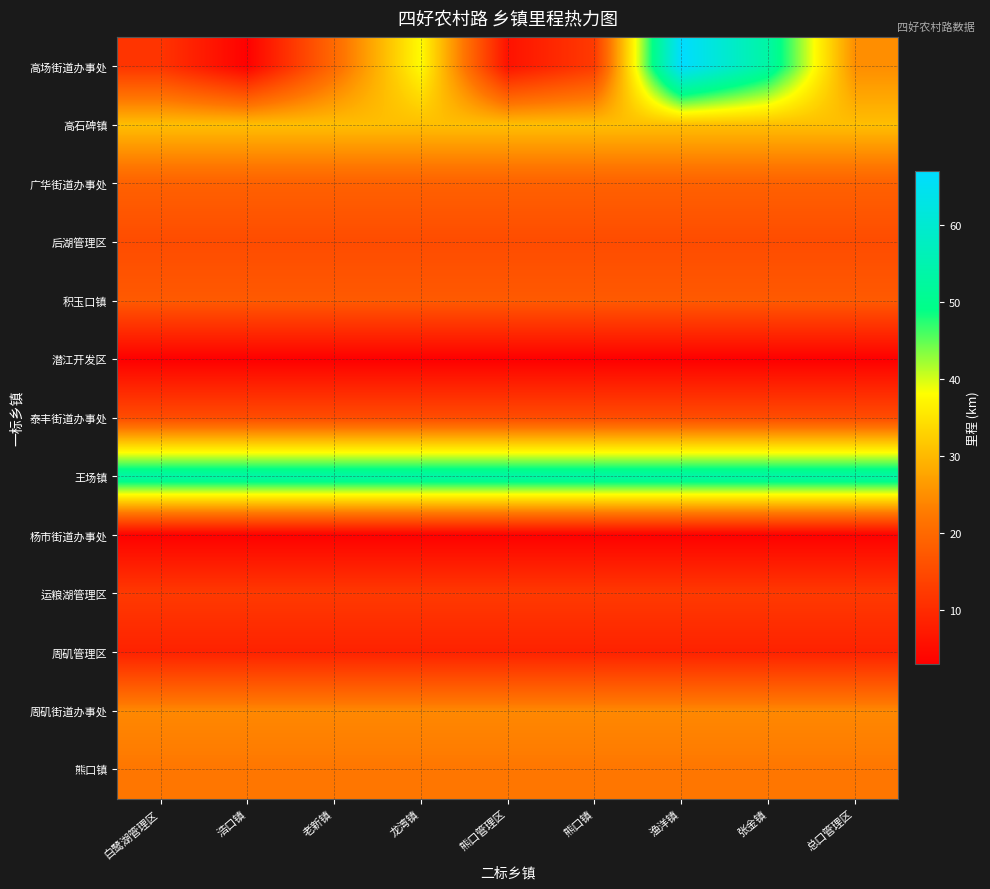

Reading left to right, what are all the values shown in this chart?

高场街道办事处: 白鹭湖管理区=11.5	浩口镇=3.1	老新镇=20.0	龙湾镇=37.8	熊口管理区=5.9	熊口镇=12.5	渔洋镇=67.0	张金镇=53.1	总口管理区=24.9
高石碑镇: 白鹭湖管理区=30.6	浩口镇=30.6	老新镇=30.6	龙湾镇=30.6	熊口管理区=30.6	熊口镇=30.6	渔洋镇=30.6	张金镇=30.6	总口管理区=30.6
广华街道办事处: 白鹭湖管理区=18.7	浩口镇=18.7	老新镇=18.7	龙湾镇=18.7	熊口管理区=18.7	熊口镇=18.7	渔洋镇=18.7	张金镇=18.7	总口管理区=18.7
后湖管理区: 白鹭湖管理区=15.2	浩口镇=15.2	老新镇=15.2	龙湾镇=15.2	熊口管理区=15.2	熊口镇=15.2	渔洋镇=15.2	张金镇=15.2	总口管理区=15.2
积玉口镇: 白鹭湖管理区=17.5	浩口镇=17.5	老新镇=17.5	龙湾镇=17.5	熊口管理区=17.5	熊口镇=17.5	渔洋镇=17.5	张金镇=17.5	总口管理区=17.5
潜江开发区: 白鹭湖管理区=2.9	浩口镇=2.9	老新镇=2.9	龙湾镇=2.9	熊口管理区=2.9	熊口镇=2.9	渔洋镇=2.9	张金镇=2.9	总口管理区=2.9
泰丰街道办事处: 白鹭湖管理区=15.4	浩口镇=15.4	老新镇=15.4	龙湾镇=15.4	熊口管理区=15.4	熊口镇=15.4	渔洋镇=15.4	张金镇=15.4	总口管理区=15.4
王场镇: 白鹭湖管理区=53.7	浩口镇=53.7	老新镇=53.7	龙湾镇=53.7	熊口管理区=53.7	熊口镇=53.7	渔洋镇=53.7	张金镇=53.7	总口管理区=53.7
杨市街道办事处: 白鹭湖管理区=3.2	浩口镇=3.2	老新镇=3.2	龙湾镇=3.2	熊口管理区=3.2	熊口镇=3.2	渔洋镇=3.2	张金镇=3.2	总口管理区=3.2
运粮湖管理区: 白鹭湖管理区=12.3	浩口镇=12.3	老新镇=12.3	龙湾镇=12.3	熊口管理区=12.3	熊口镇=12.3	渔洋镇=12.3	张金镇=12.3	总口管理区=12.3
周矶管理区: 白鹭湖管理区=8.5	浩口镇=8.5	老新镇=8.5	龙湾镇=8.5	熊口管理区=8.5	熊口镇=8.5	渔洋镇=8.5	张金镇=8.5	总口管理区=8.5
周矶街道办事处: 白鹭湖管理区=24.2	浩口镇=24.2	老新镇=24.2	龙湾镇=24.2	熊口管理区=24.2	熊口镇=24.2	渔洋镇=24.2	张金镇=24.2	总口管理区=24.2
熊口镇: 白鹭湖管理区=22.2	浩口镇=22.2	老新镇=22.2	龙湾镇=22.2	熊口管理区=22.2	熊口镇=22.2	渔洋镇=22.2	张金镇=22.2	总口管理区=22.2